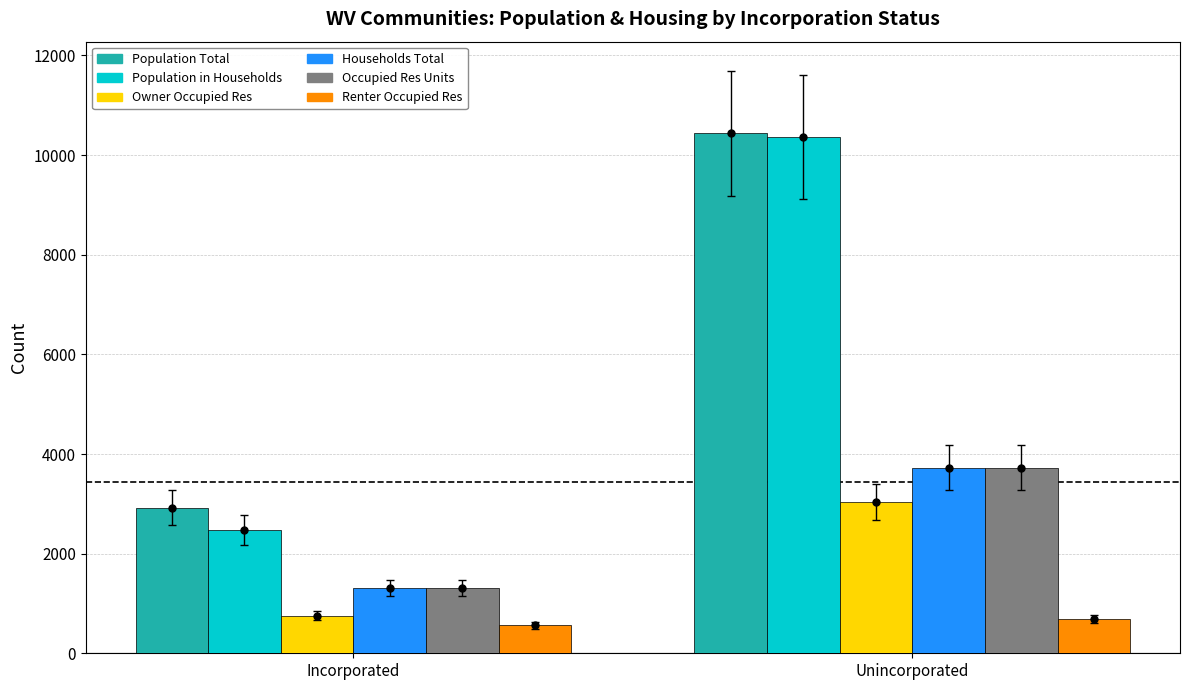

At which category is the sum across all series the highest?

Unincorporated